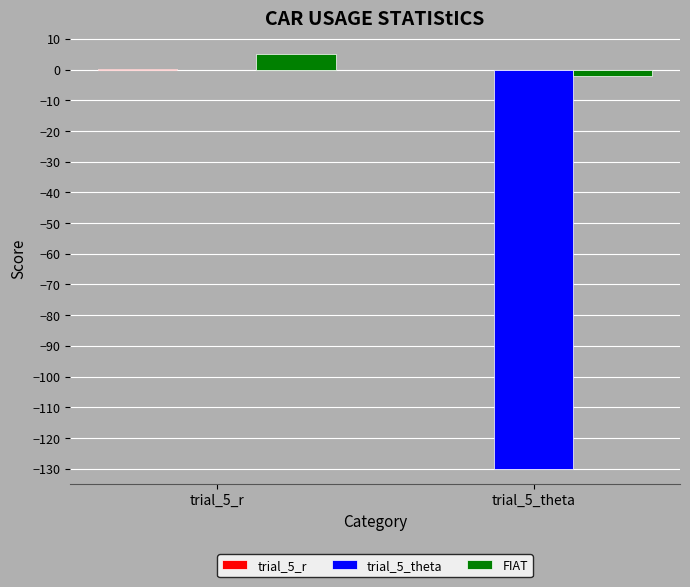

What is the greatest value displayed?

5.0